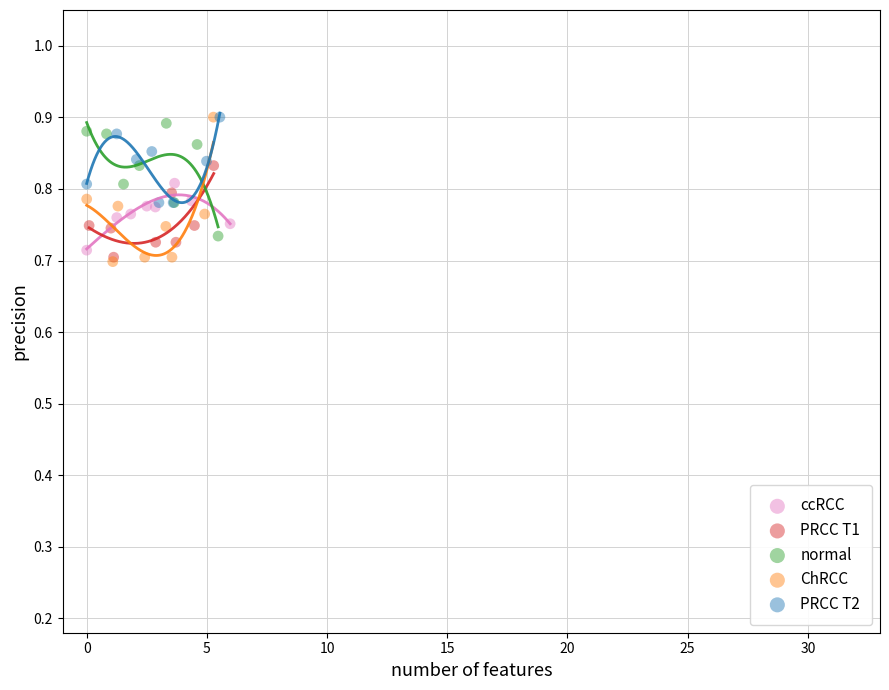

Which series has the largest Y range (max minus min)?

ChRCC